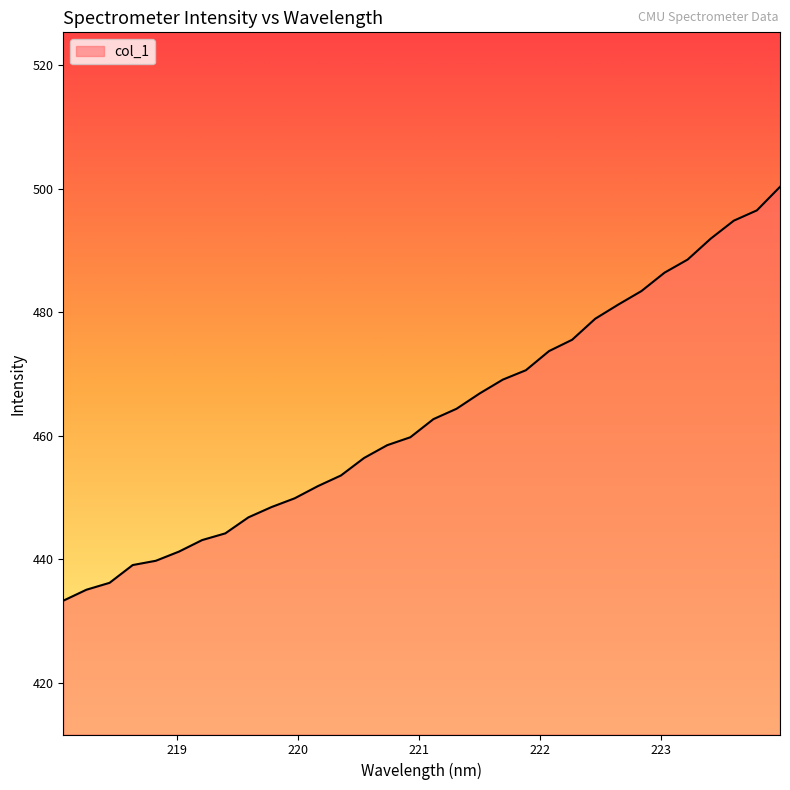

What is the difference between the maximum and minimum values?

67.0